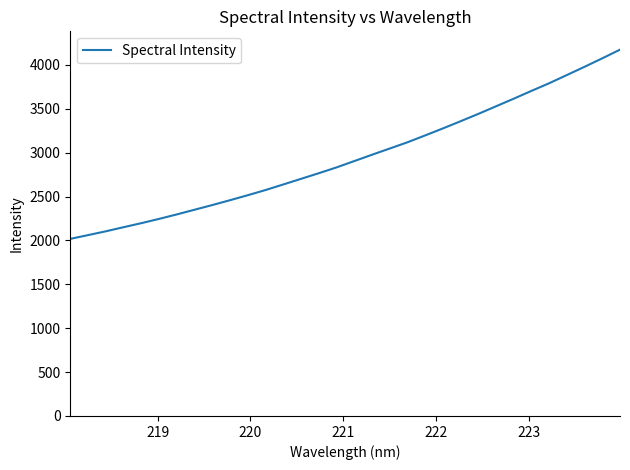

What is the difference between the maximum and minimum values?

2156.2